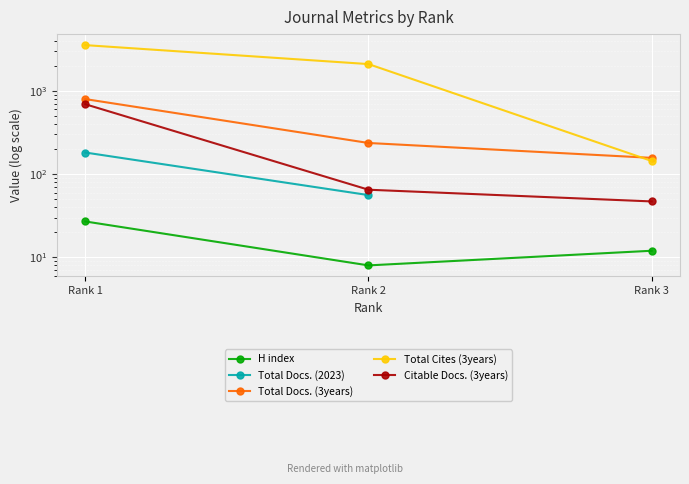

True or false: Total Docs. (2023) has a value of 48.7 at Rank 1.

False